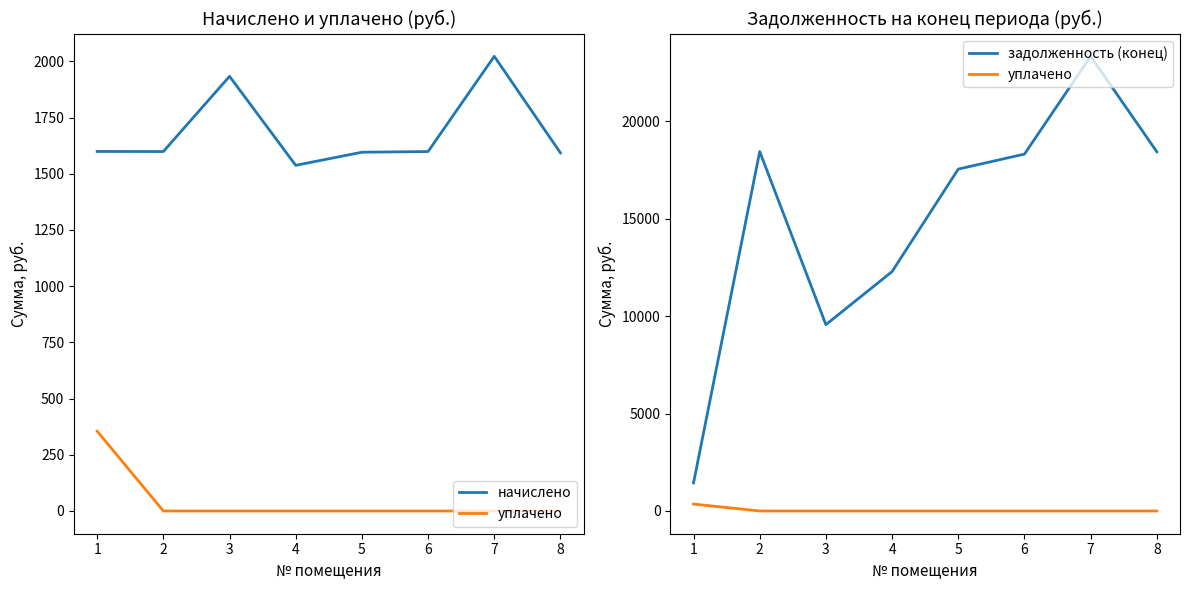

Reading left to right, transcribe all the data shown in this chart.

начислено: 1=1599.3	2=1598.9	3=1933.5	4=1537.6	5=1595.9	6=1598.9	7=2022.5	8=1592.8
уплачено: 1=355.0	2=0.0	3=0.0	4=0.0	5=0.0	6=0.0	7=0.0	8=0.0
задолженность (конец): 1=1441.2	2=18453.1	3=9566.7	4=12291.4	5=17552.2	6=18321.2	7=23341.2	8=18439.4